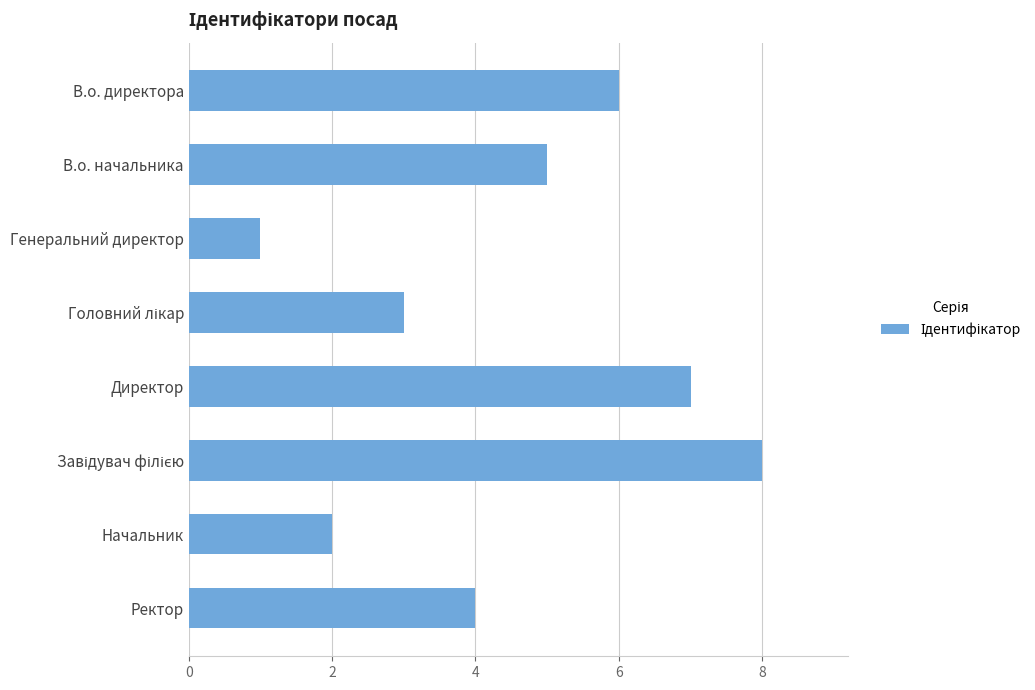

The chart shows a value of 3 at Начальник. True or false?

False